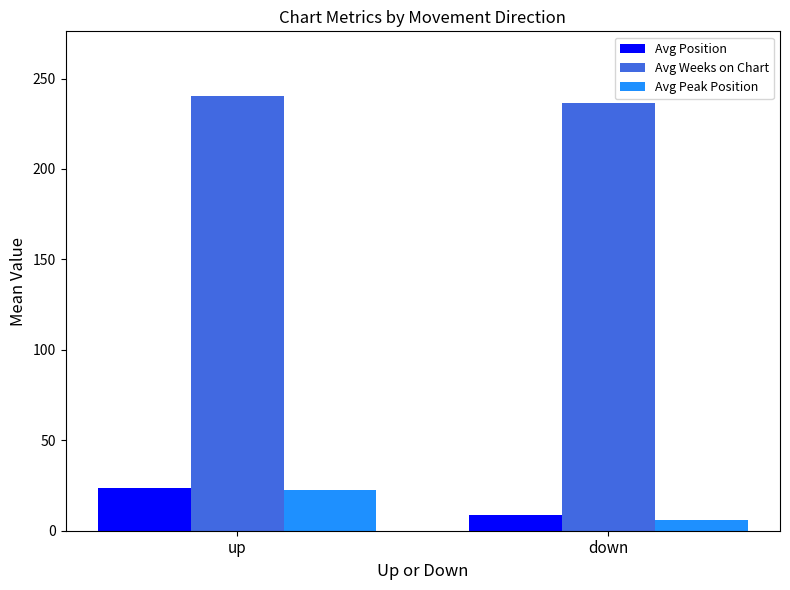

What is the label of the 1st bar from the right?

down